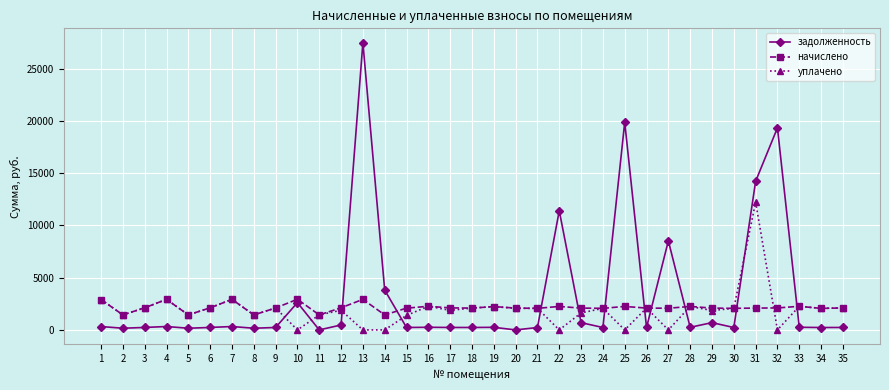

Where is the first local minimum for уплачено?

2